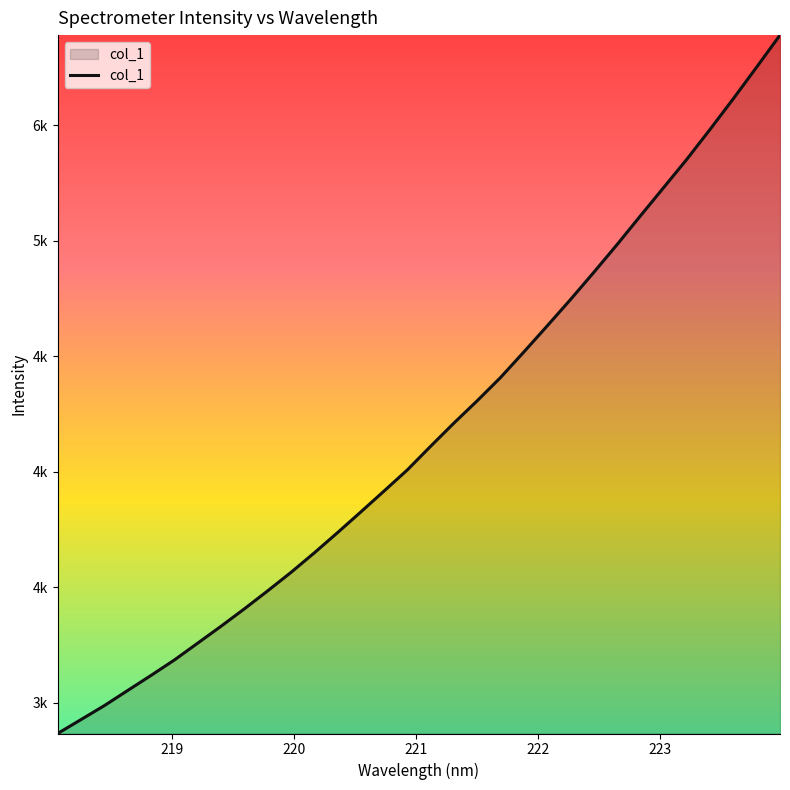

What is the sum of all values?

133500.8